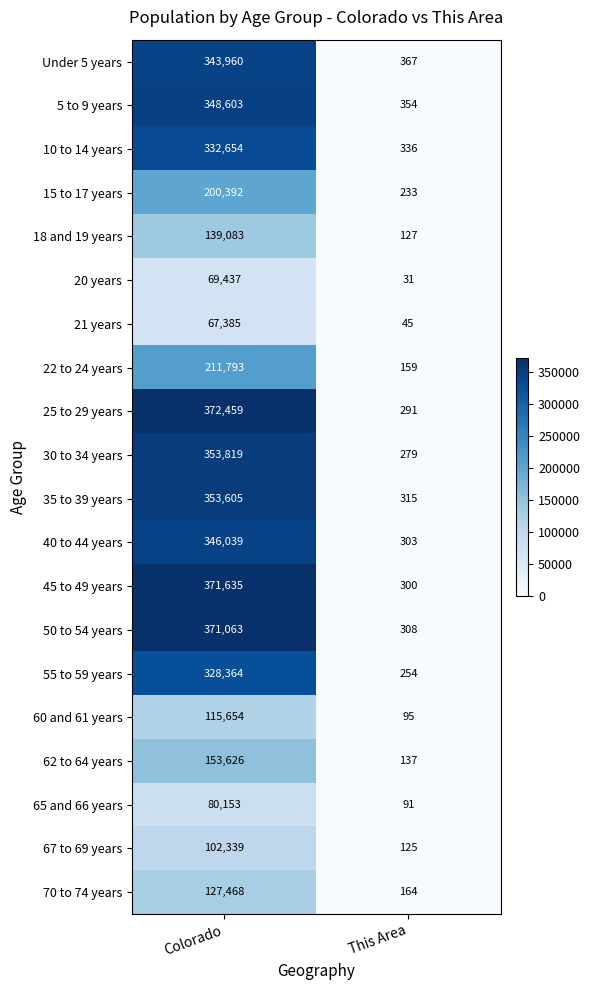

Which label corresponds to the largest value in the chart?

Colorado